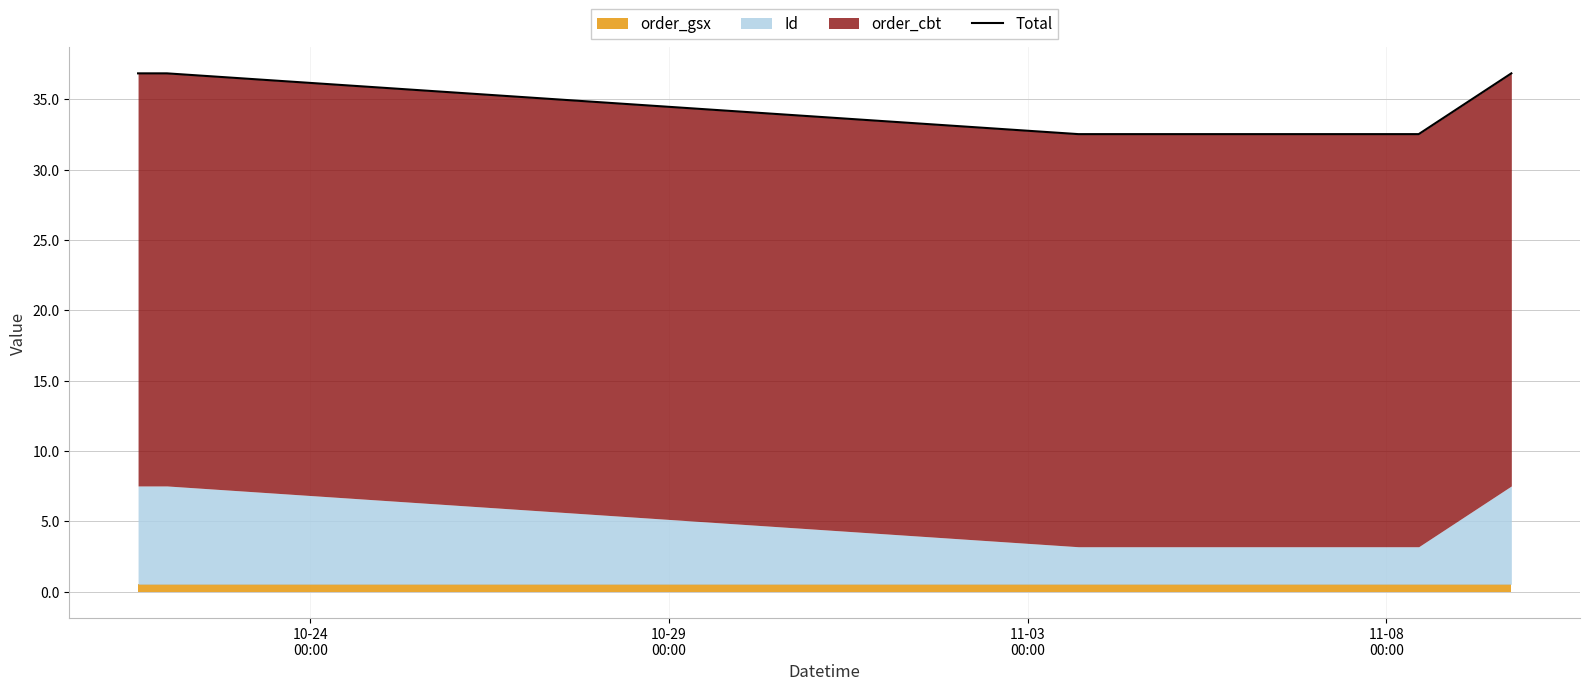

How many points are lower than both their immediate neighbors (excluding endpoints)?

1